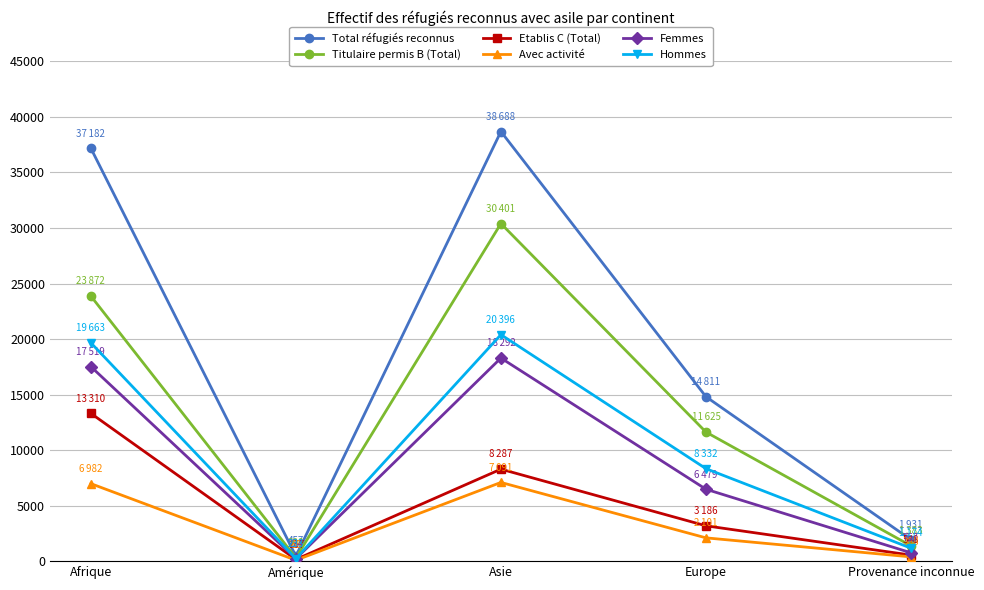

What is the smallest value displayed?

88